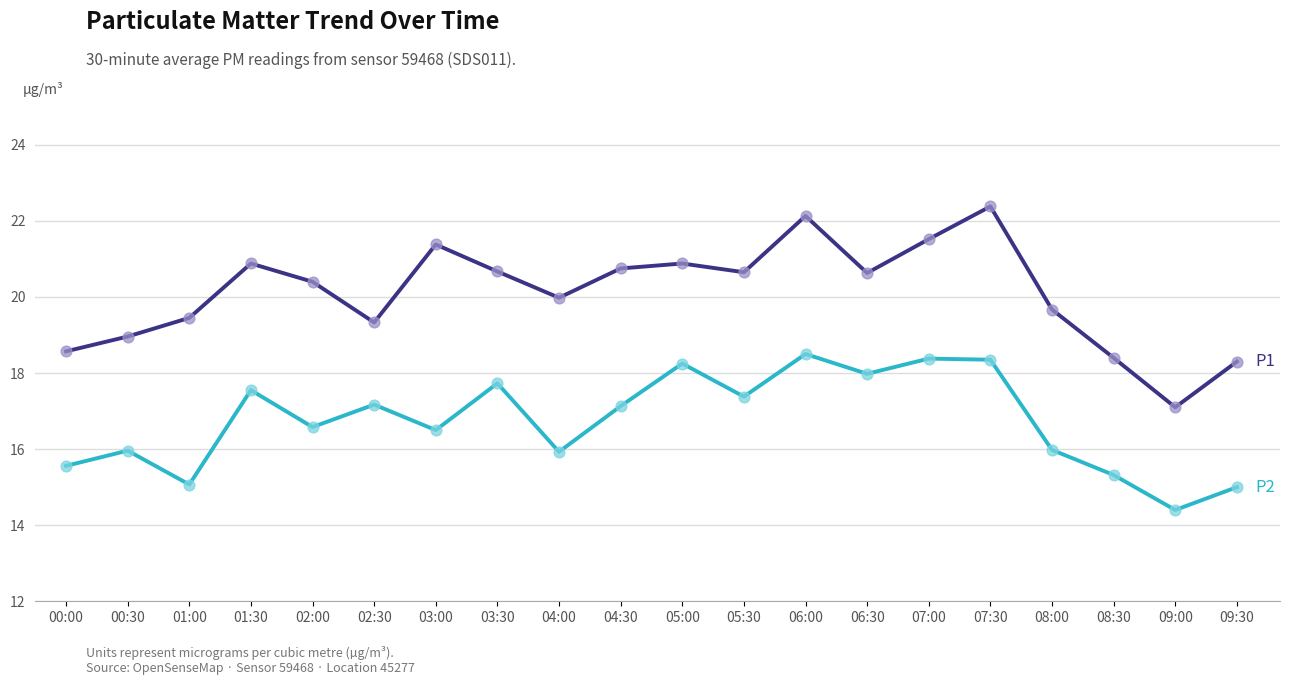

What is the spread (max minus min) of values at 05:00?

2.6